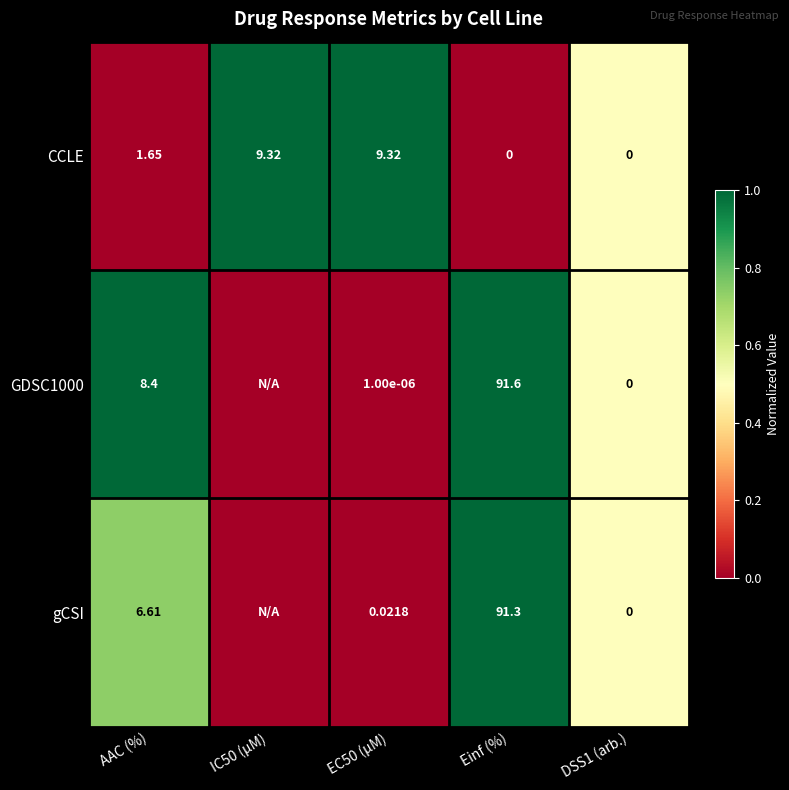

How many values in the CCLE series are below 1?

2